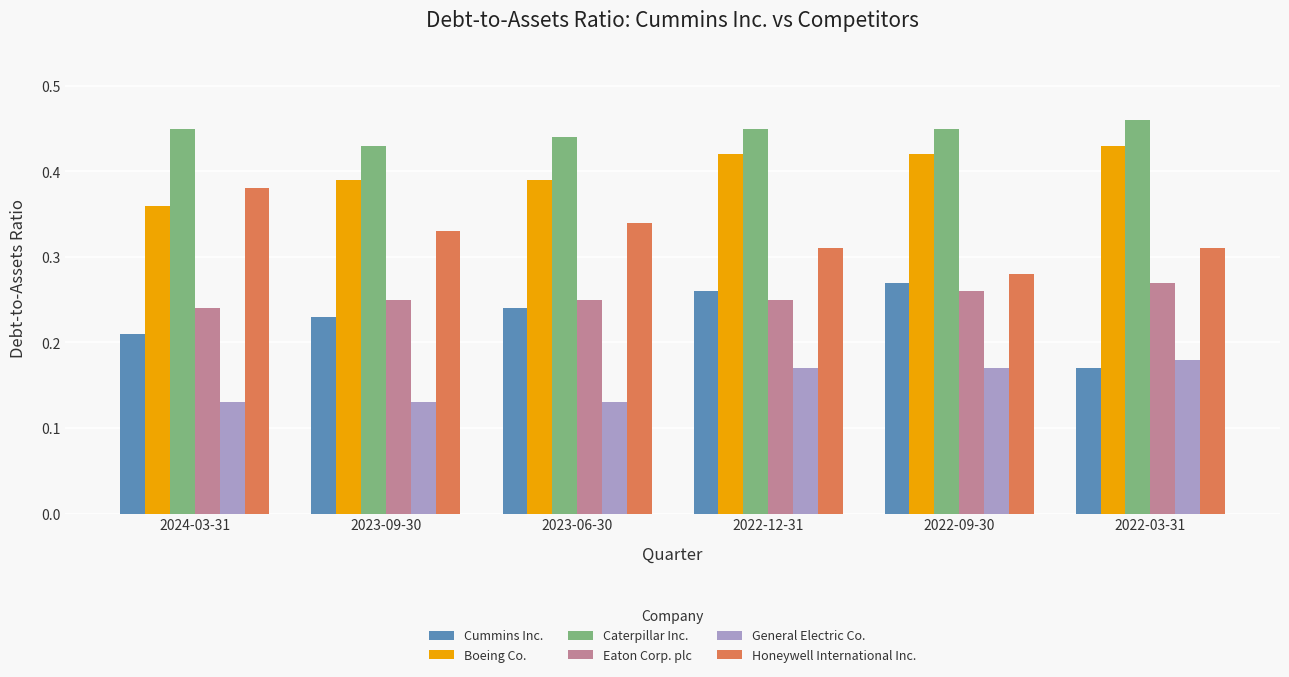

Which series has the largest total across all categories?

Caterpillar Inc.